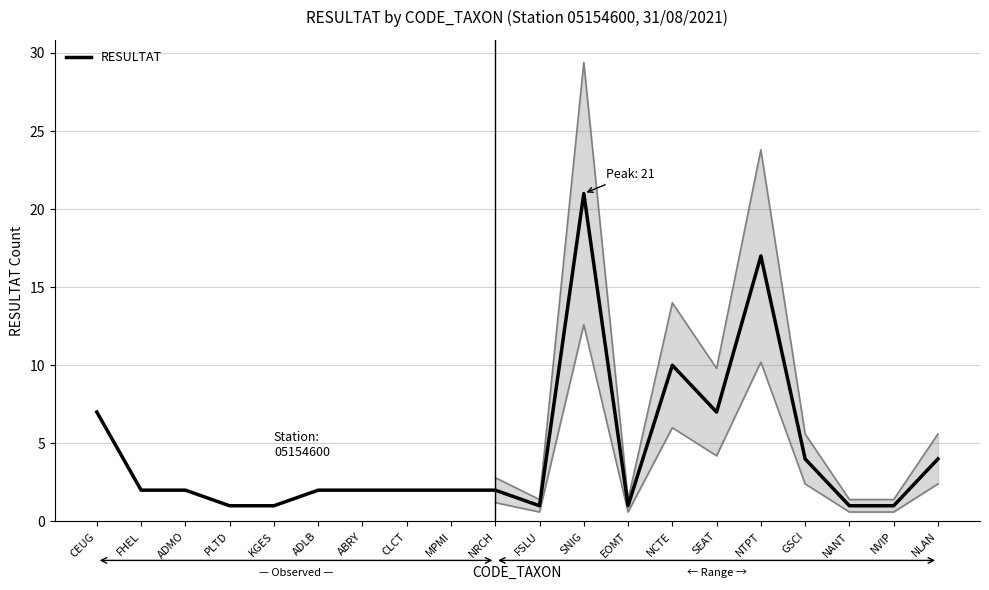

Is it true that the value at SEAT is 7?

True